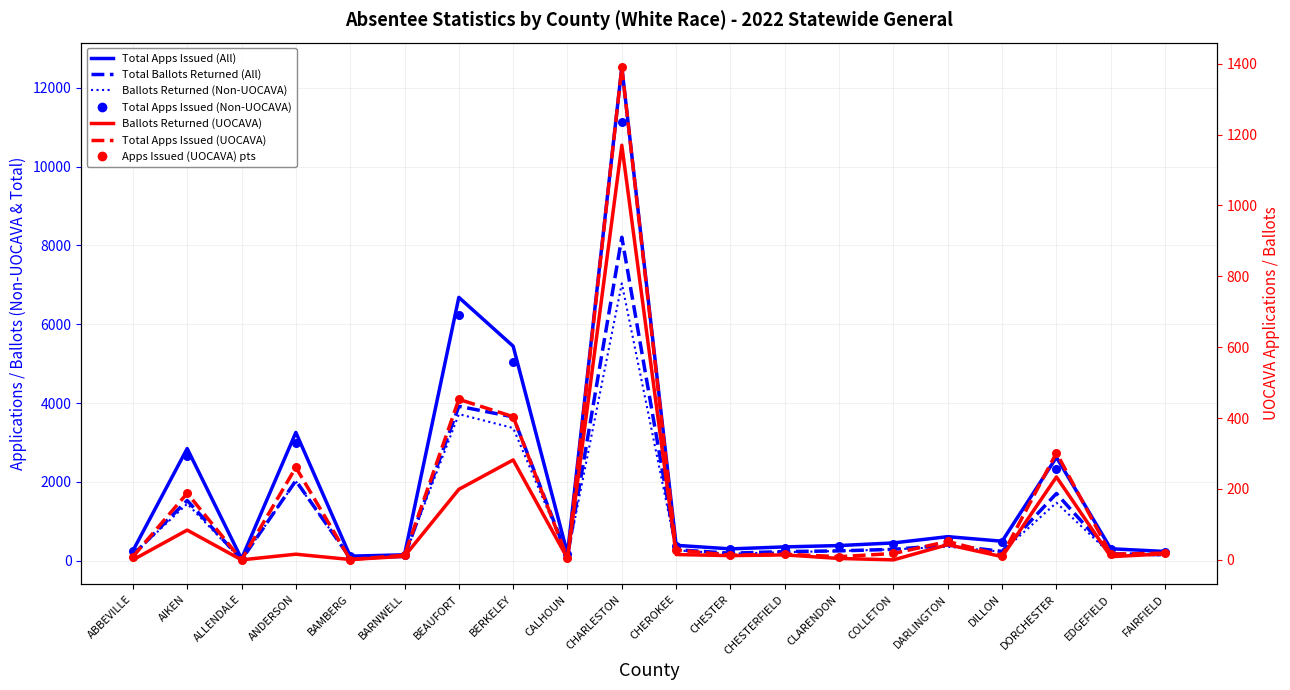

Which series reaches the maximum Y coordinate?

Total Apps Issued (All)